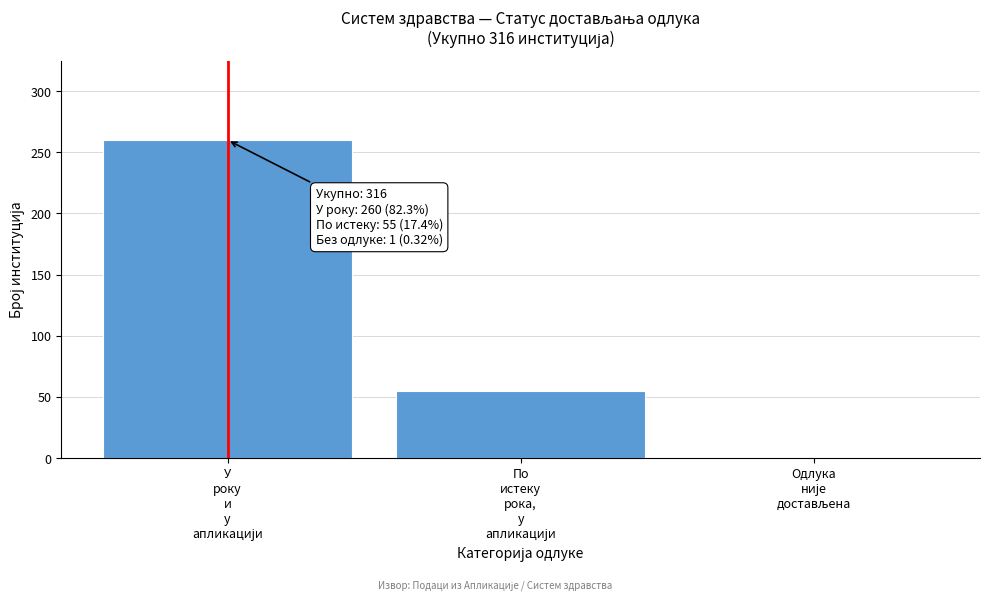

Reading right to left, transcribe all the data shown in this chart.

1	55	260